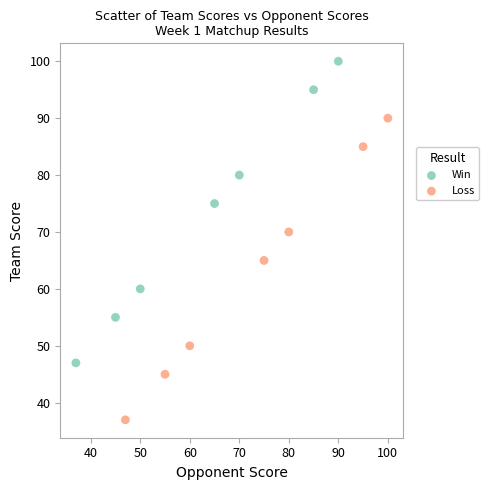

Which series contains the highest Y value?

Win